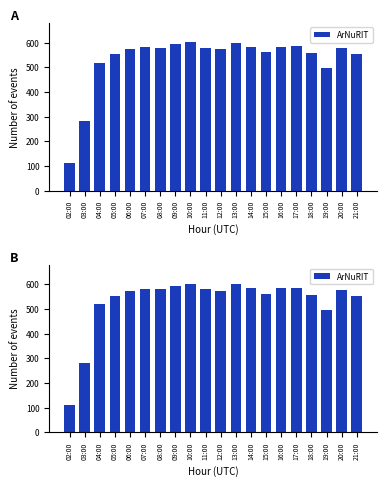

What is the label of the 1st bar from the right?

21:00